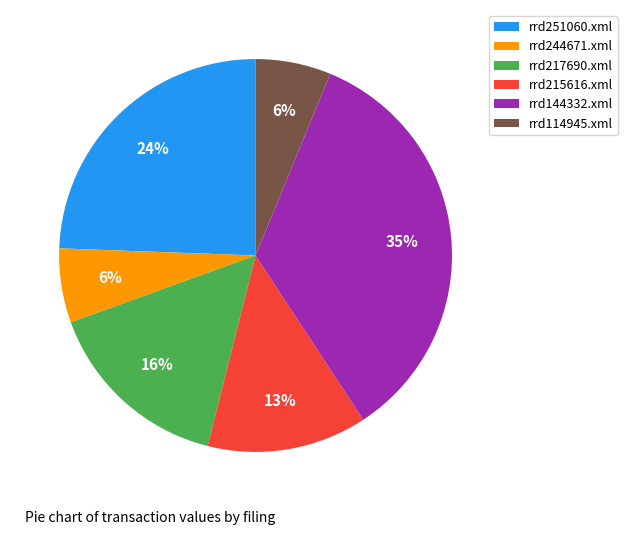

Approximately how many times larger is the value at rrd244671.xml compared to rrd114945.xml?

1.0